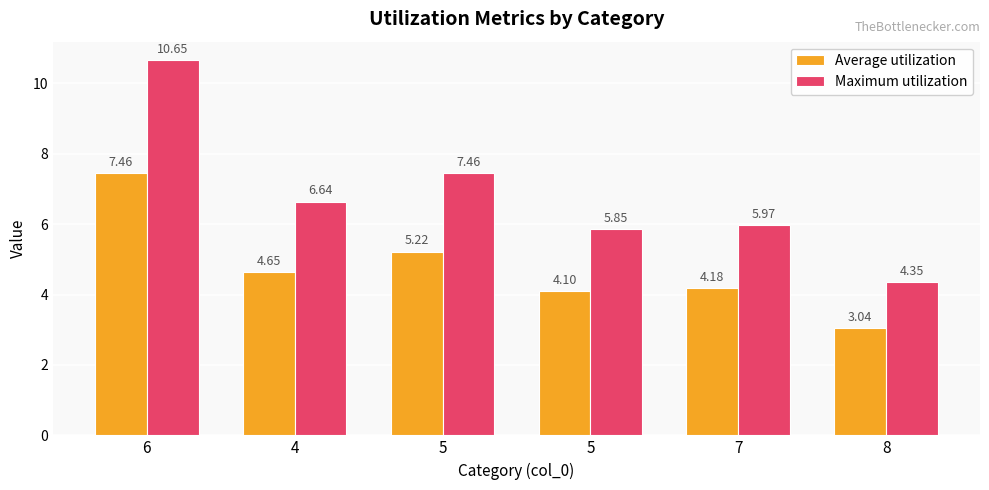

True or false: Maximum utilization has a value of 4.3 at 5.

False